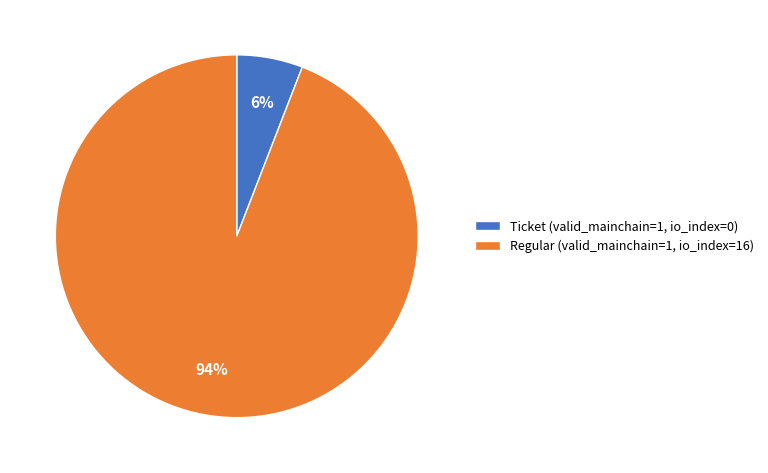

Do Regular (valid_mainchain=1, io_index=16) and Ticket (valid_mainchain=1, io_index=0) together represent more than half of the pie?

Yes